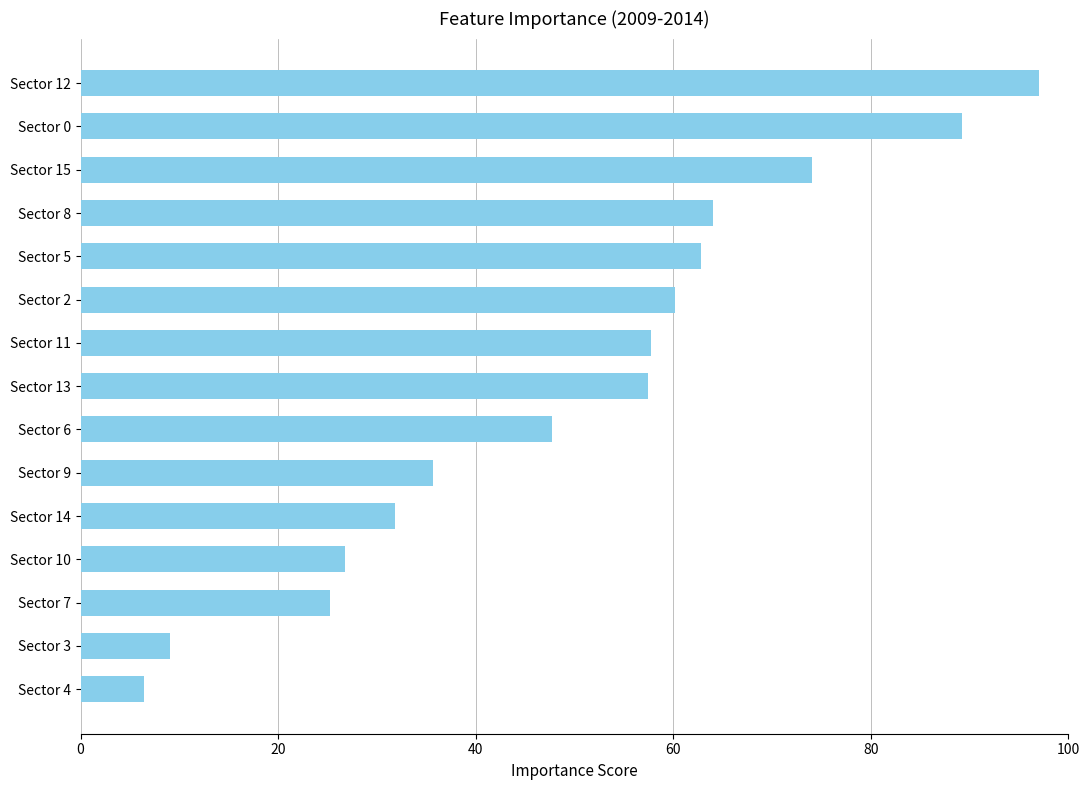

What is the change in value from Sector 10 to Sector 4?

-20.3